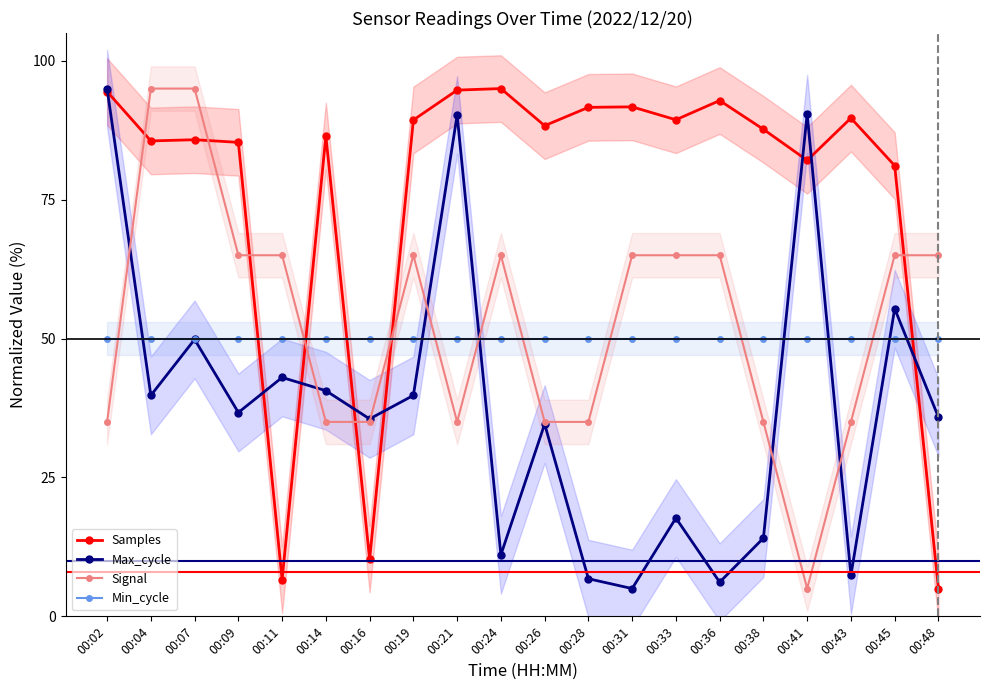

Reading left to right, what are all the values shown in this chart?

Samples: 94.5	85.6	85.8	85.3	6.6	86.5	10.3	89.3	94.7	95.0	88.3	91.6	91.7	89.4	92.8	87.7	82.1	89.7	81.1	5.0
Max_cycle: 95.0	39.8	49.8	36.7	43.0	40.6	35.5	39.8	90.2	11.1	34.6	6.8	5.0	17.7	6.2	14.1	90.5	7.4	55.4	35.8
Signal: 35.0	95.0	95.0	65.0	65.0	35.0	35.0	65.0	35.0	65.0	35.0	35.0	65.0	65.0	65.0	35.0	5.0	35.0	65.0	65.0
Min_cycle: 50.0	50.0	50.0	50.0	50.0	50.0	50.0	50.0	50.0	50.0	50.0	50.0	50.0	50.0	50.0	50.0	50.0	50.0	50.0	50.0